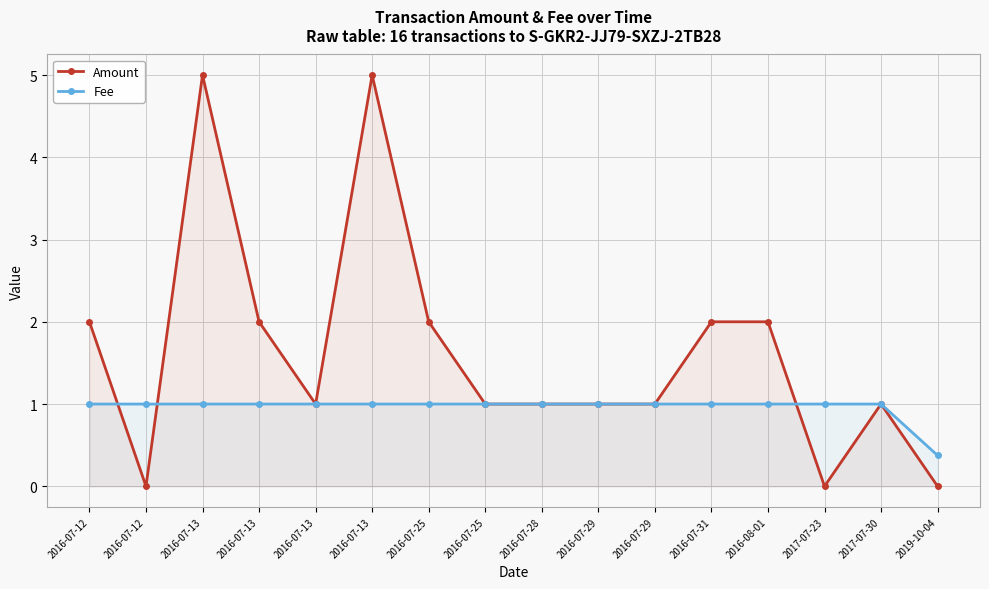

Rank the series by their average value, from highest to lowest.

Amount, Fee